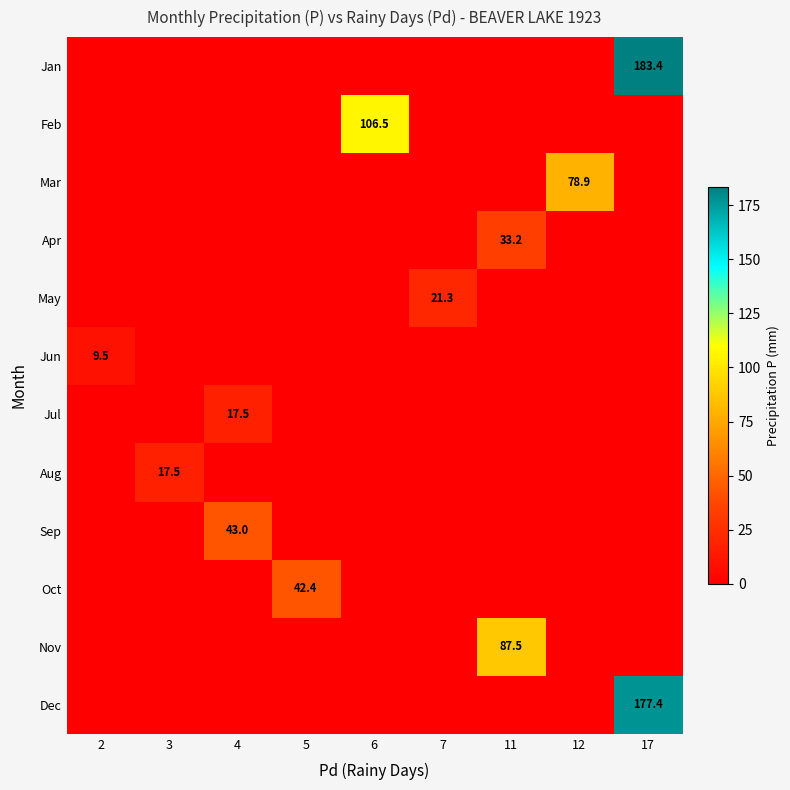

What is the greatest value displayed?

183.4